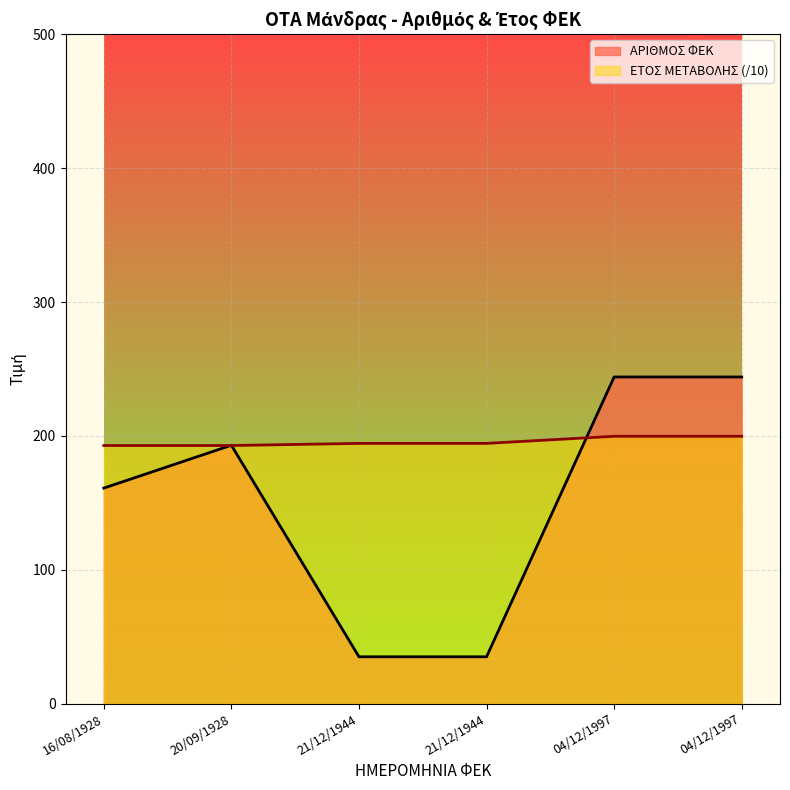

At 21/12/1944, list the series in order from smallest to largest.

ΑΡΙΘΜΟΣ ΦΕΚ, ΕΤΟΣ ΜΕΤΑΒΟΛΗΣ